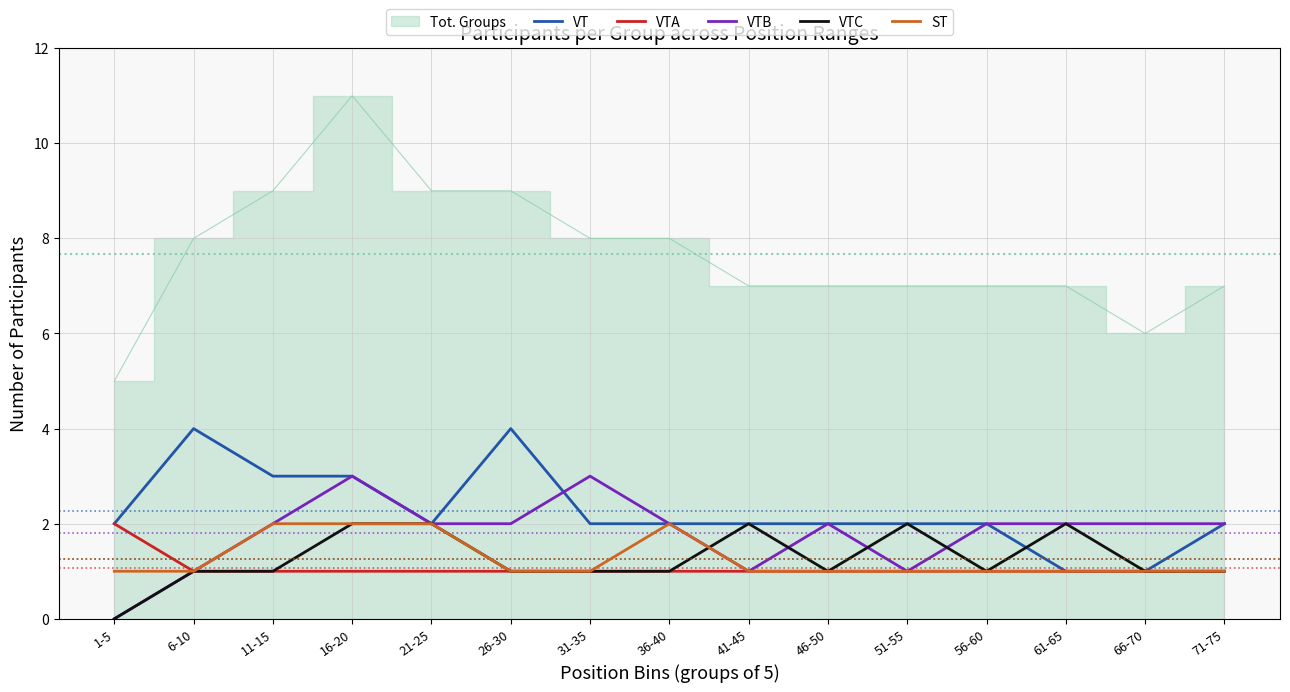

Between which two adjacent categories do VT and VTB first intersect?

26-30 and 31-35